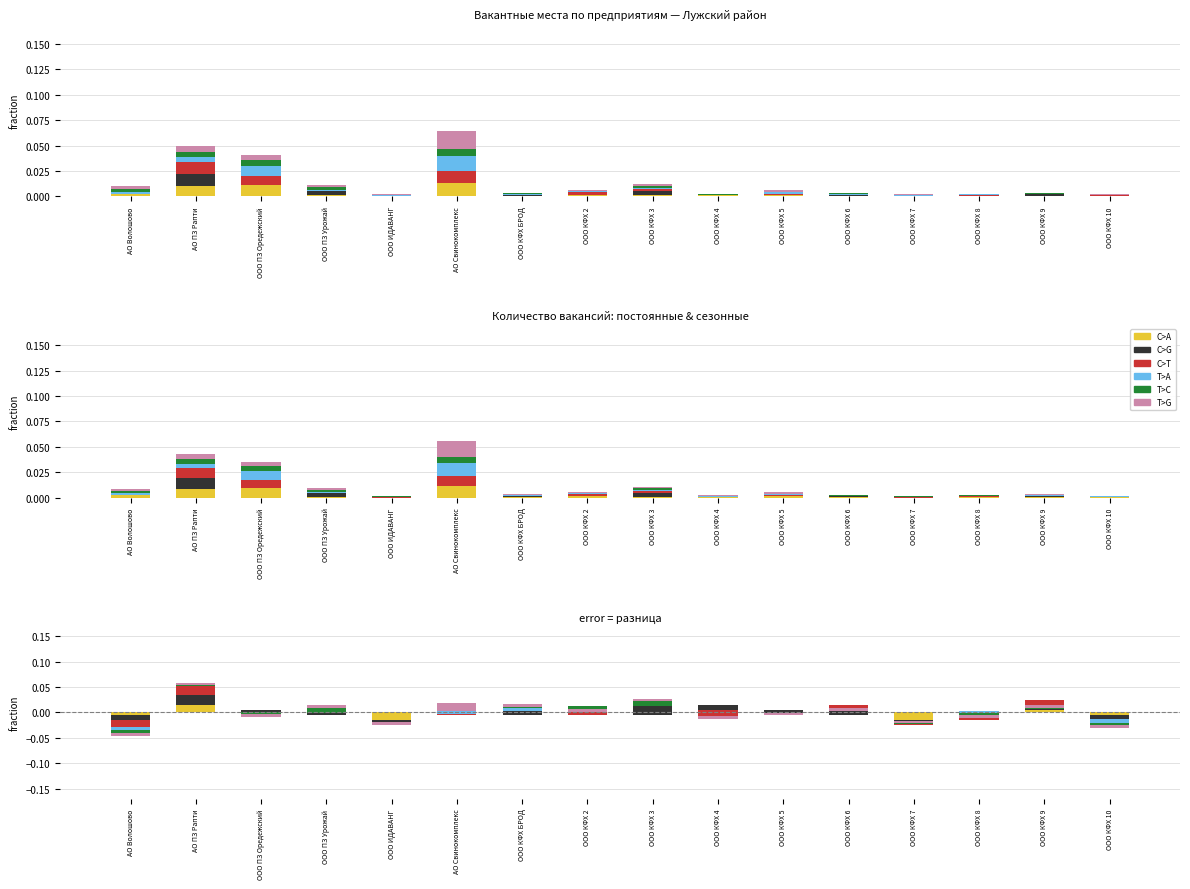

At which label is C>G closest to 0?

АО Волошово